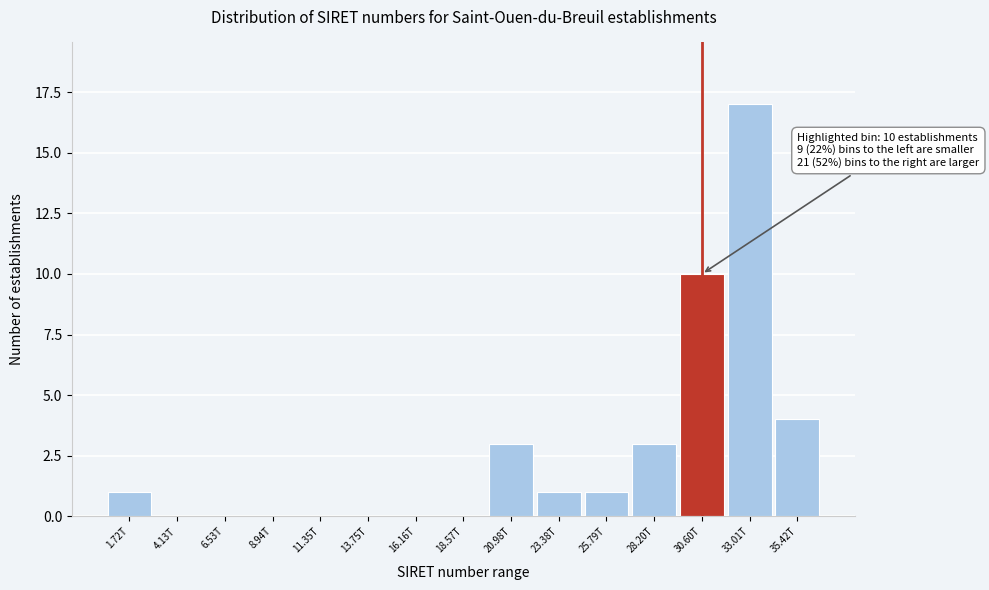

Reading right to left, extract all data points from this chart.

35.42T=4	33.01T=17	30.60T=10	28.20T=3	25.79T=1	23.38T=1	20.98T=3	18.57T=0	16.16T=0	13.75T=0	11.35T=0	8.94T=0	6.53T=0	4.13T=0	1.72T=1